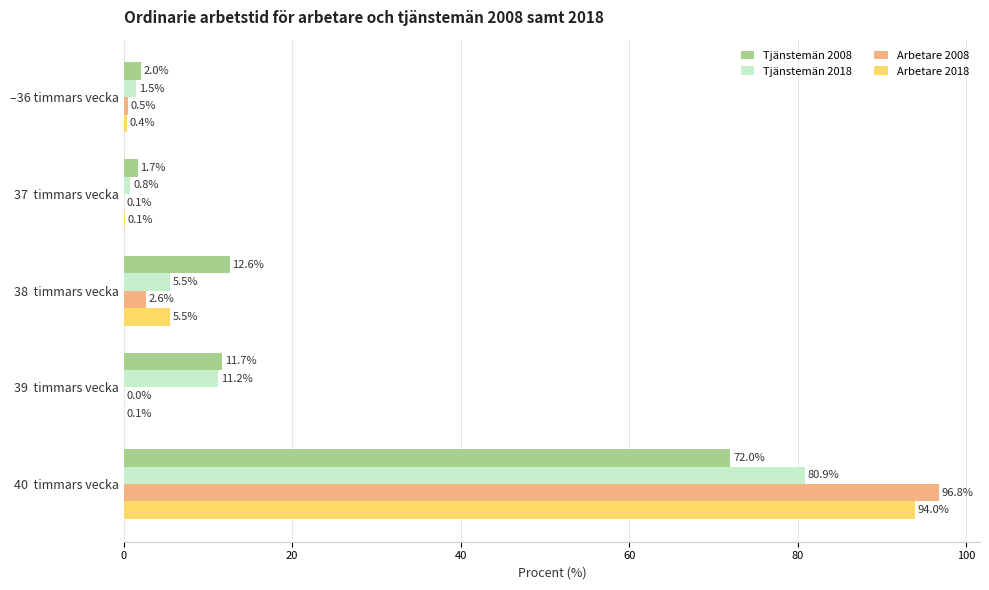

The Tjänstemän 2008 series shows 2.0 at –36 timmars vecka. True or false?

True